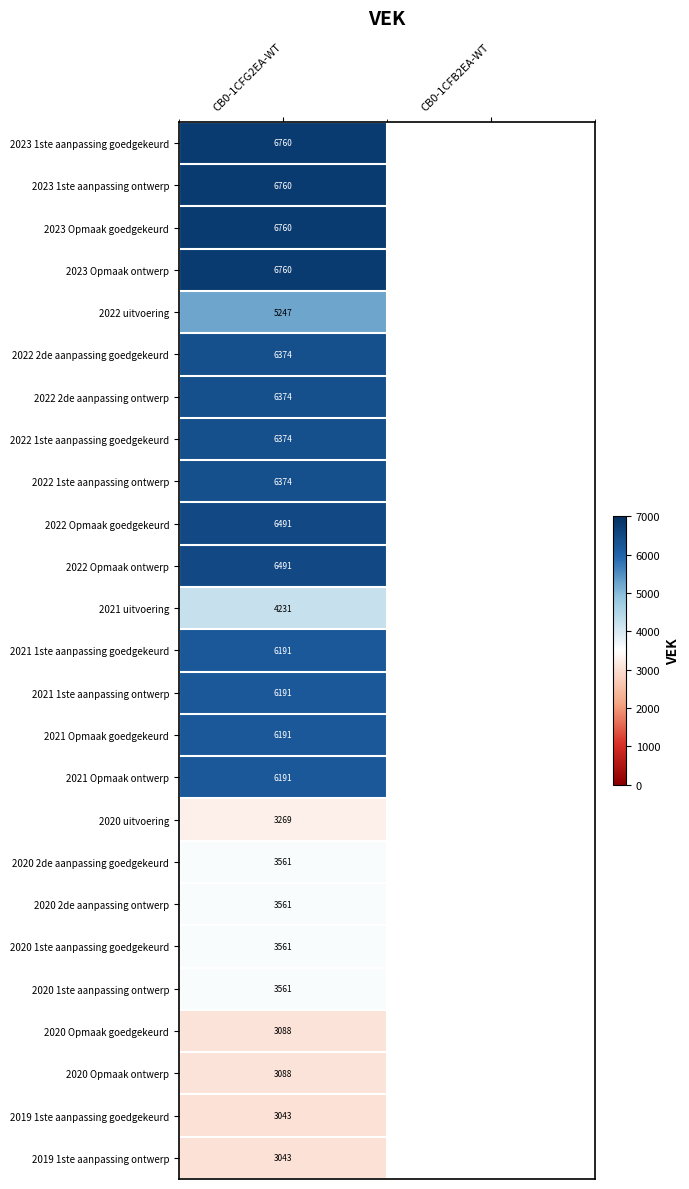

Which category has the highest value across all series?

CB0-1CFG2EA-WT